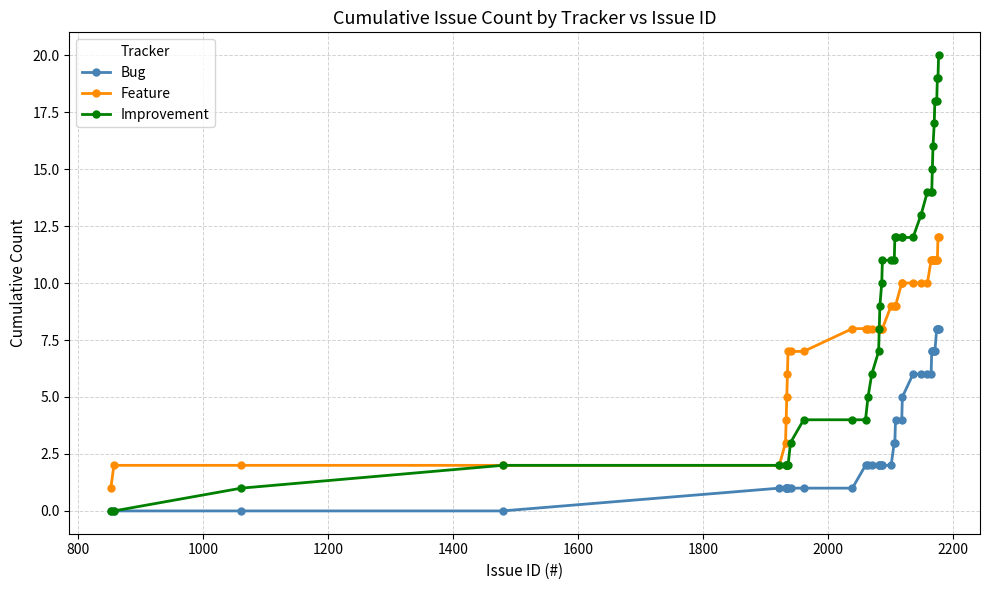

True or false: Feature and Bug intersect in this chart.

False